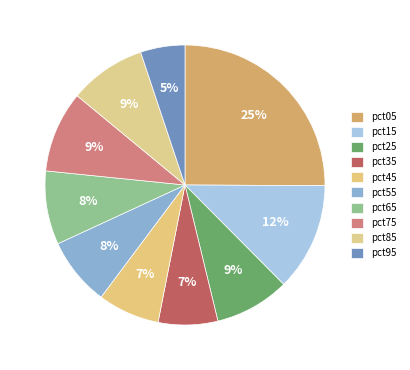

How many slices are in this pie chart?

10